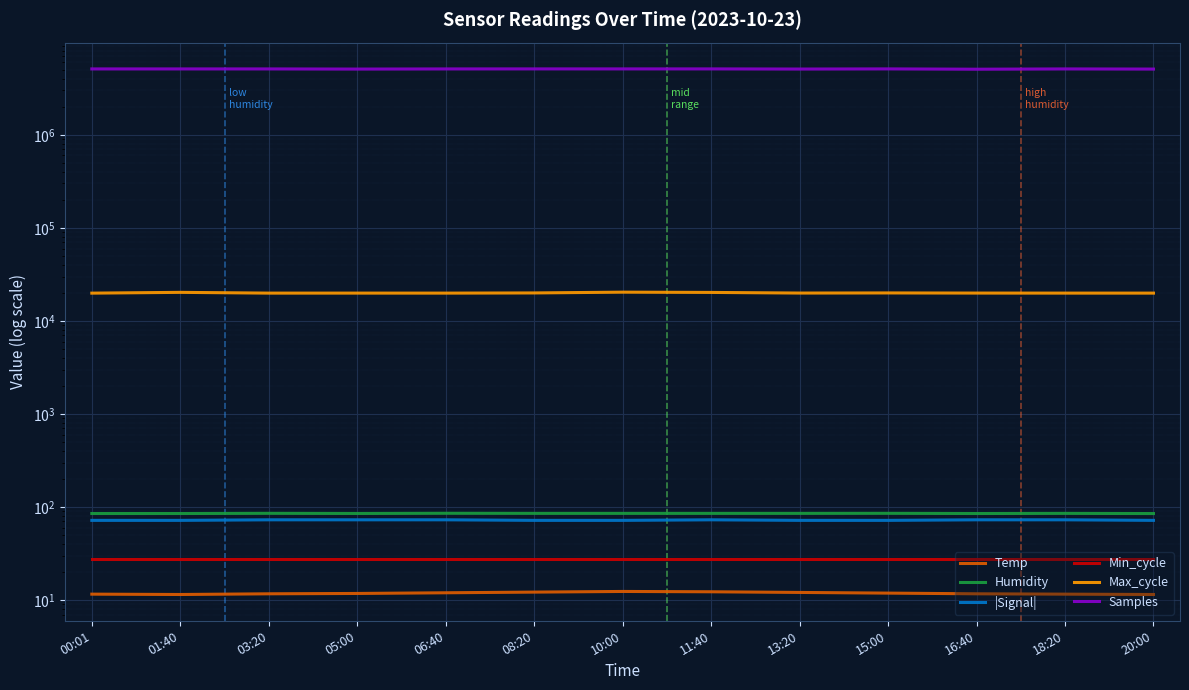

What is the label of the 12th point from the right?

01:40